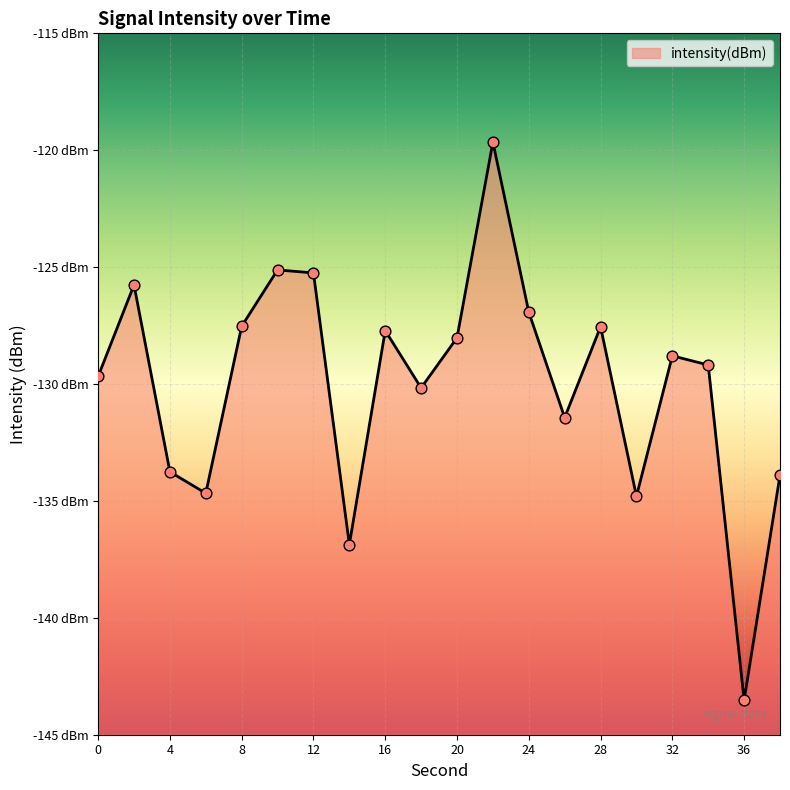

Between 8 and 18, which is larger?

8